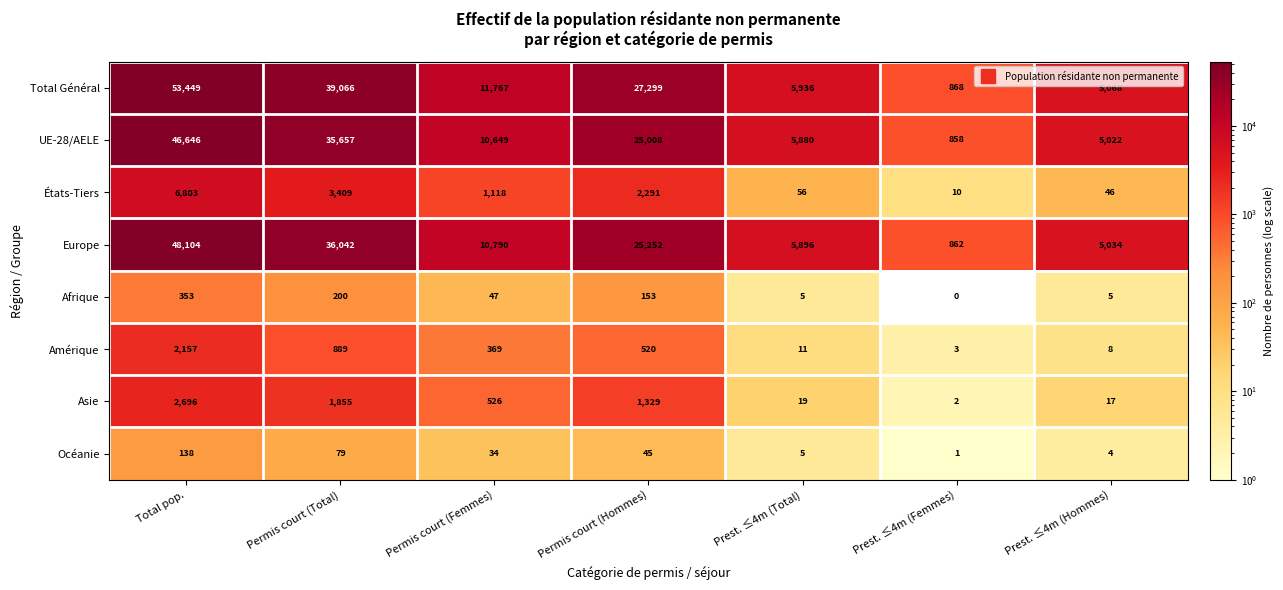

Count the number of categories in the chart.

7